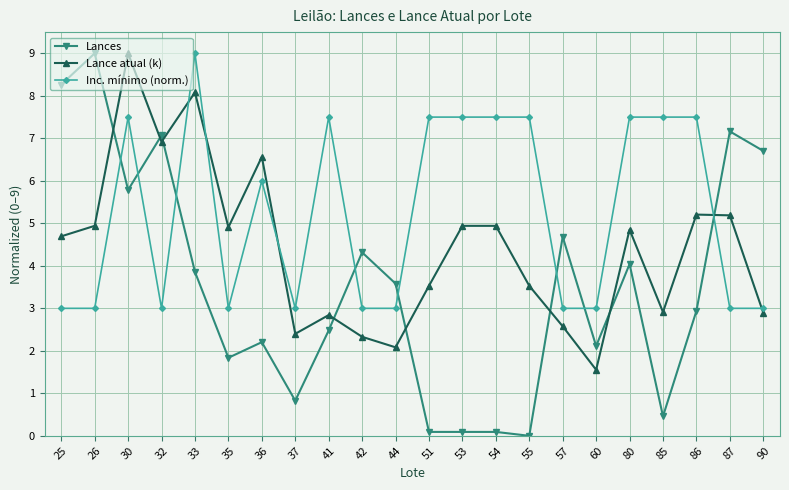

Which series has the widest spread of values?

Lances